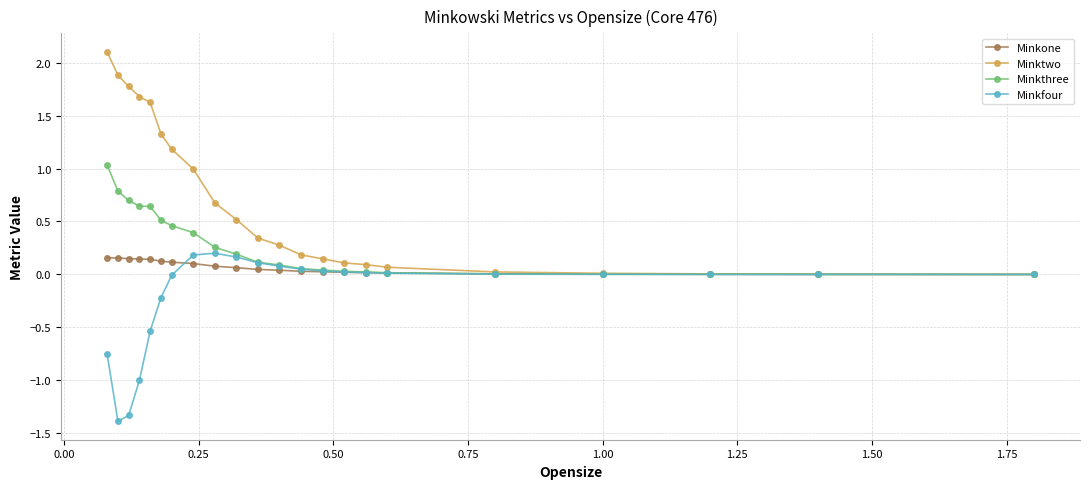

What are all the series names shown in the legend?

Minkone, Minktwo, Minkthree, Minkfour